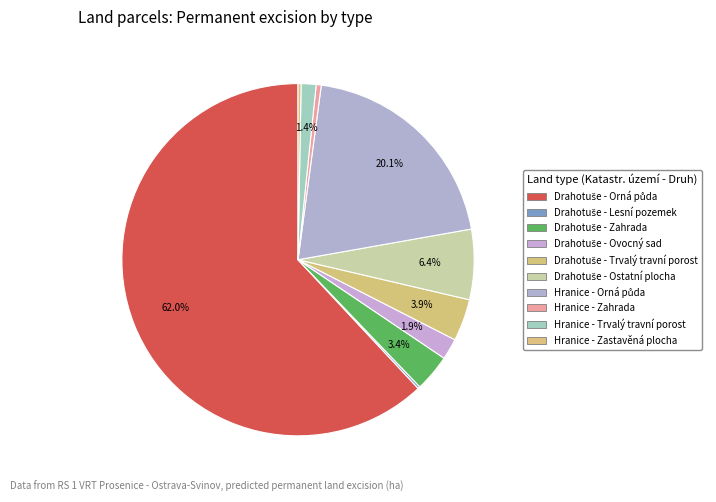

True or false: Hranice - Zastavěná plocha accounts for 1% of the total.

False